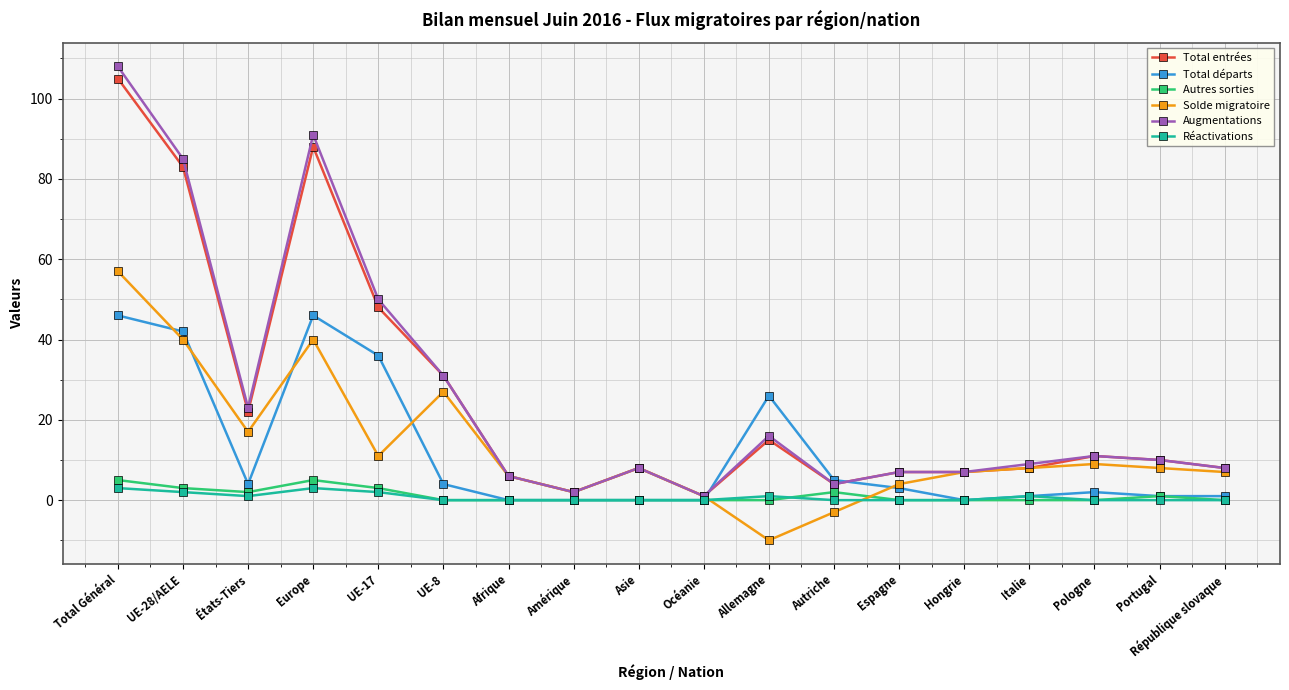

Reading left to right, list all the values displayed in this chart.

Total entrées: Total Général=105	UE-28/AELE=83	États-Tiers=22	Europe=88	UE-17=48	UE-8=31	Afrique=6	Amérique=2	Asie=8	Océanie=1	Allemagne=15	Autriche=4	Espagne=7	Hongrie=7	Italie=8	Pologne=11	Portugal=10	République slovaque=8
Total départs: Total Général=46	UE-28/AELE=42	États-Tiers=4	Europe=46	UE-17=36	UE-8=4	Afrique=0	Amérique=0	Asie=0	Océanie=0	Allemagne=26	Autriche=5	Espagne=3	Hongrie=0	Italie=1	Pologne=2	Portugal=1	République slovaque=1
Autres sorties: Total Général=5	UE-28/AELE=3	États-Tiers=2	Europe=5	UE-17=3	UE-8=0	Afrique=0	Amérique=0	Asie=0	Océanie=0	Allemagne=0	Autriche=2	Espagne=0	Hongrie=0	Italie=0	Pologne=0	Portugal=1	République slovaque=0
Solde migratoire: Total Général=57	UE-28/AELE=40	États-Tiers=17	Europe=40	UE-17=11	UE-8=27	Afrique=6	Amérique=2	Asie=8	Océanie=1	Allemagne=-10	Autriche=-3	Espagne=4	Hongrie=7	Italie=8	Pologne=9	Portugal=8	République slovaque=7
Augmentations: Total Général=108	UE-28/AELE=85	États-Tiers=23	Europe=91	UE-17=50	UE-8=31	Afrique=6	Amérique=2	Asie=8	Océanie=1	Allemagne=16	Autriche=4	Espagne=7	Hongrie=7	Italie=9	Pologne=11	Portugal=10	République slovaque=8
Réactivations: Total Général=3	UE-28/AELE=2	États-Tiers=1	Europe=3	UE-17=2	UE-8=0	Afrique=0	Amérique=0	Asie=0	Océanie=0	Allemagne=1	Autriche=0	Espagne=0	Hongrie=0	Italie=1	Pologne=0	Portugal=0	République slovaque=0